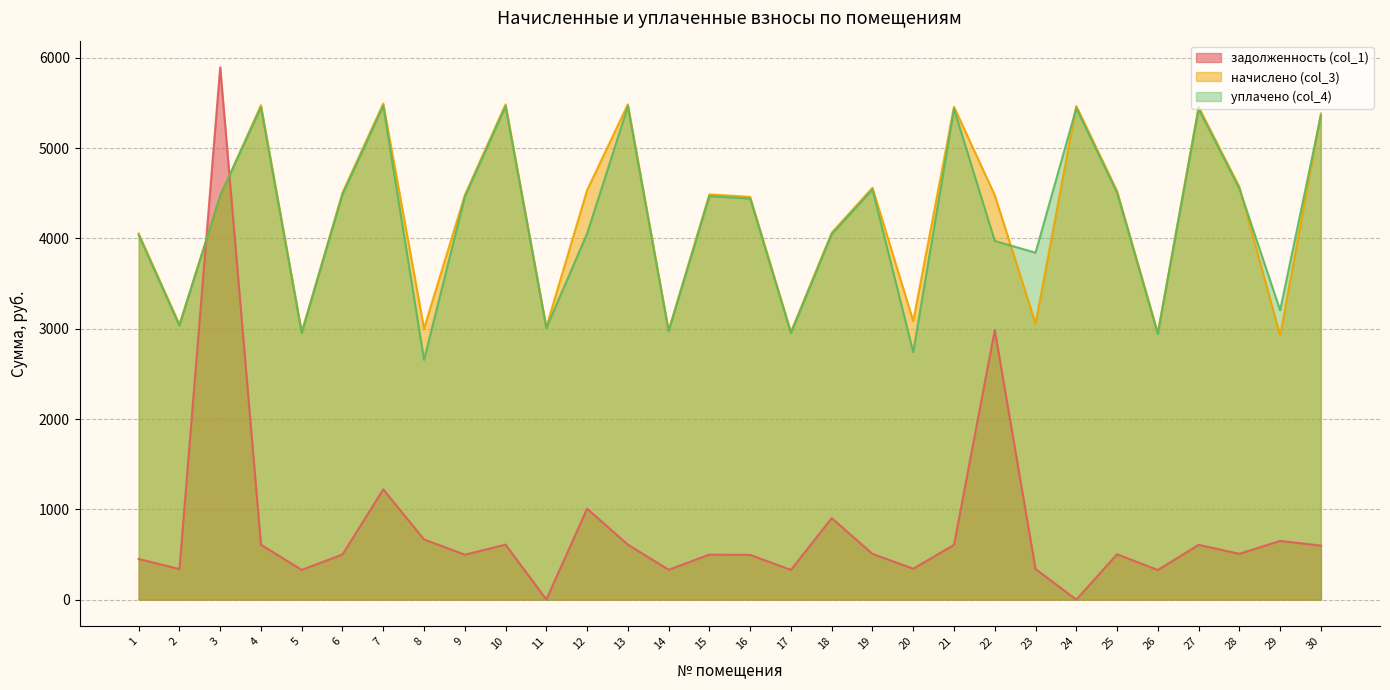

What is the approximate value of уплачено (col_4) at 1?

4036.6